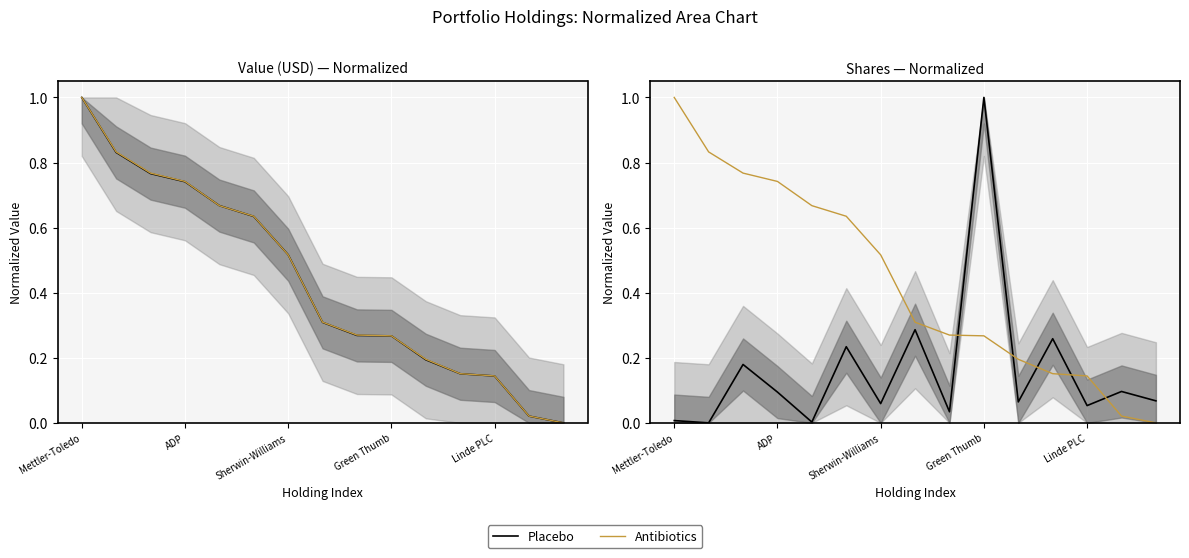

Is it true that Placebo equals 0.1 at 10?

False